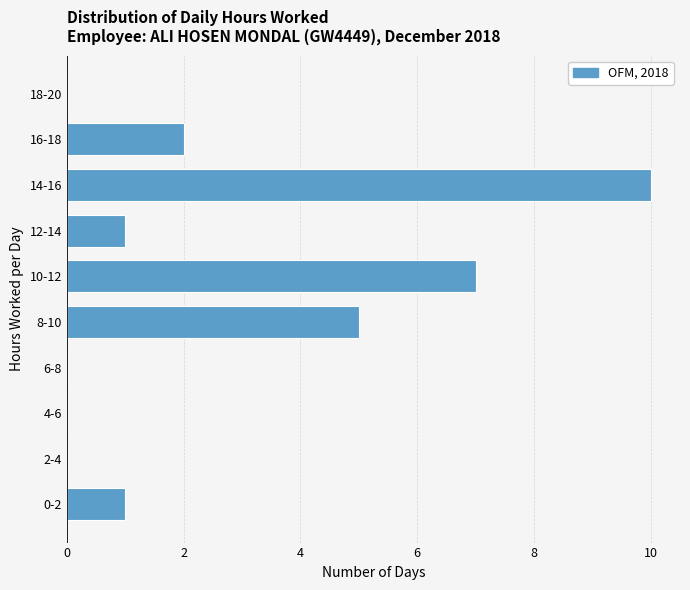

Reading bottom to top, what are all the values shown in this chart?

0-2=1	2-4=0	4-6=0	6-8=0	8-10=5	10-12=7	12-14=1	14-16=10	16-18=2	18-20=0